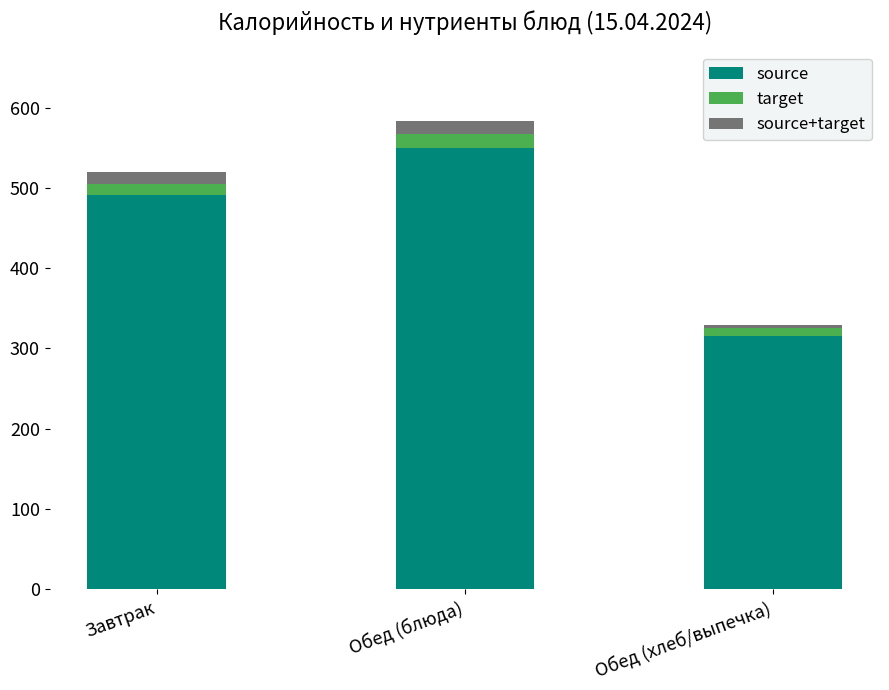

The value of source at Завтрак is 490.9. True or false?

True